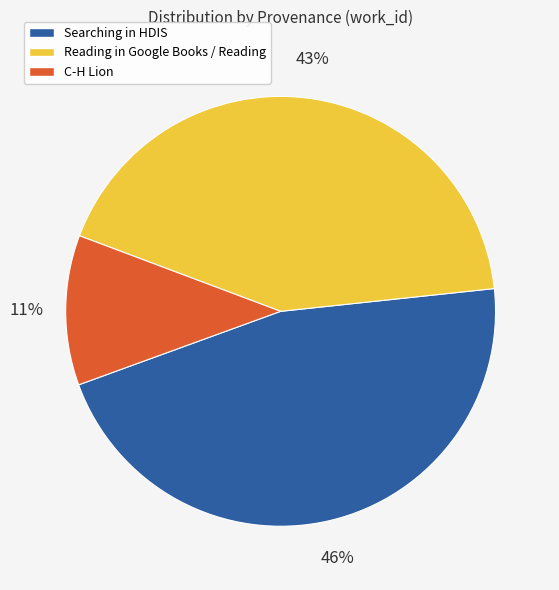

Between Searching in HDIS and Reading in Google Books / Reading, which is larger?

Searching in HDIS